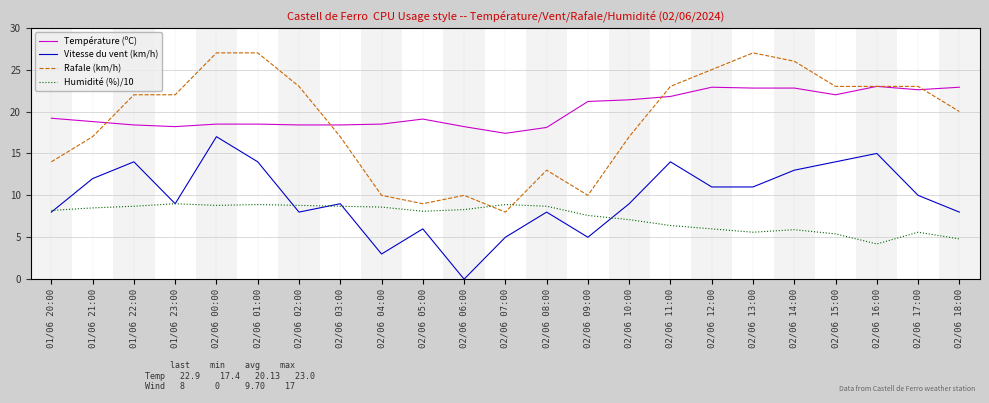

Which series has the largest total across all categories?

Température (ºC)